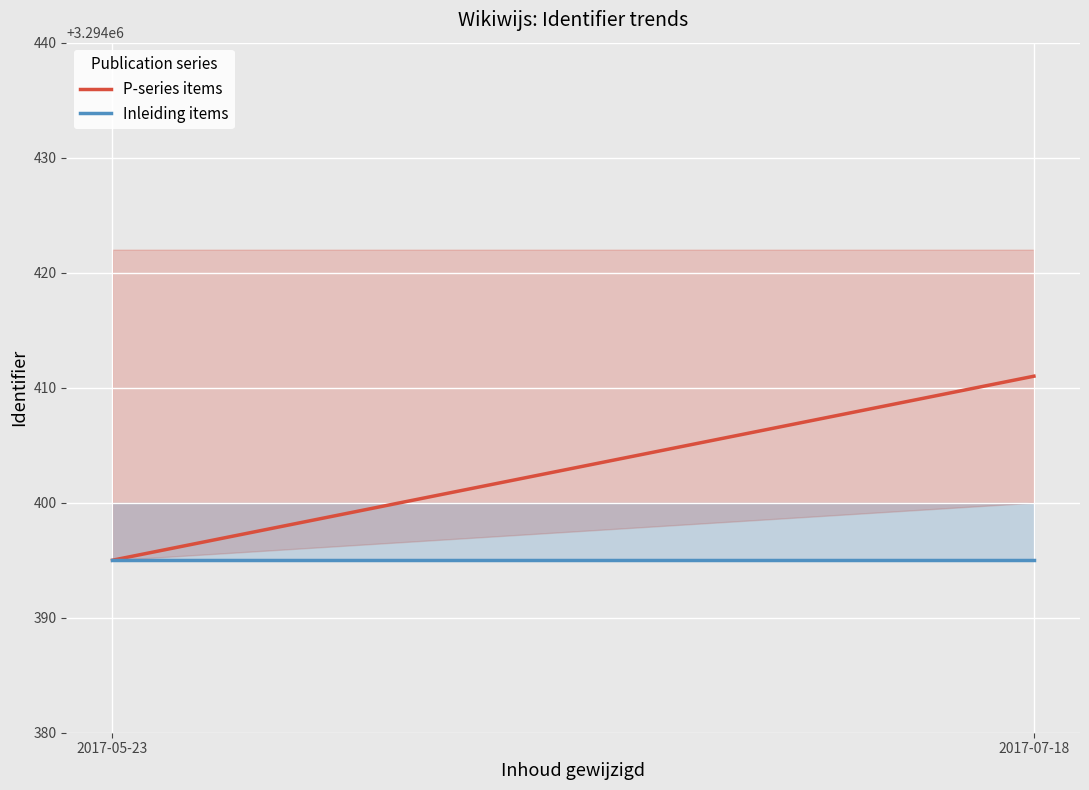

At 2017-05-23, list the series in order from smallest to largest.

P-series items, Inleiding items